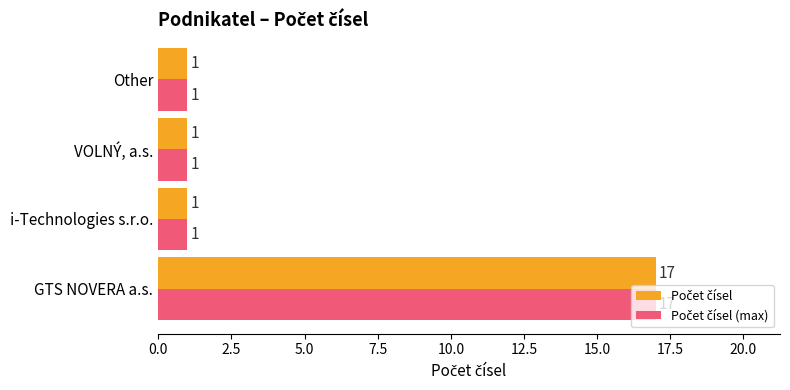

At which category is the sum across all series the highest?

GTS NOVERA a.s.